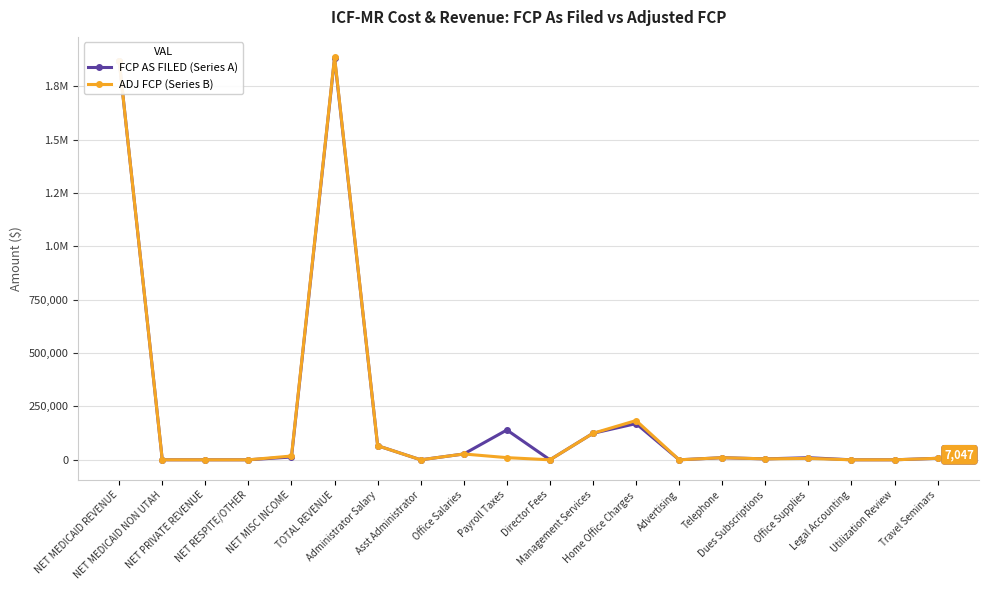

Where is the first local maximum for ADJ FCP (Series B)?

TOTAL REVENUE